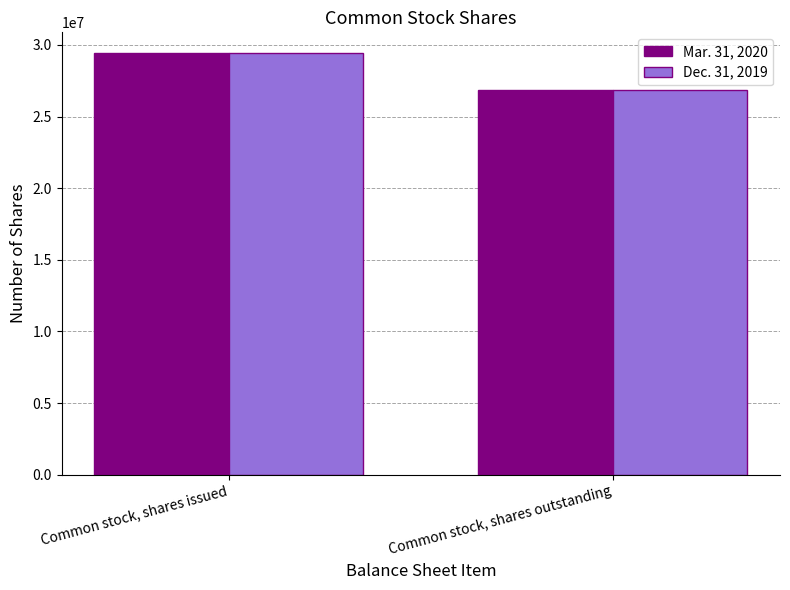

At which label is Dec. 31, 2019 closest to 28136976?

Common stock, shares outstanding